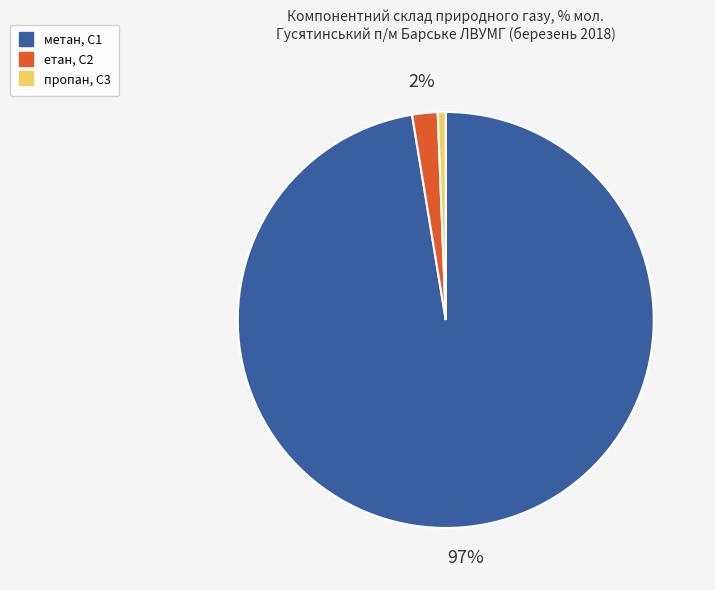

To the nearest percent, what is the average slice percentage?

33%